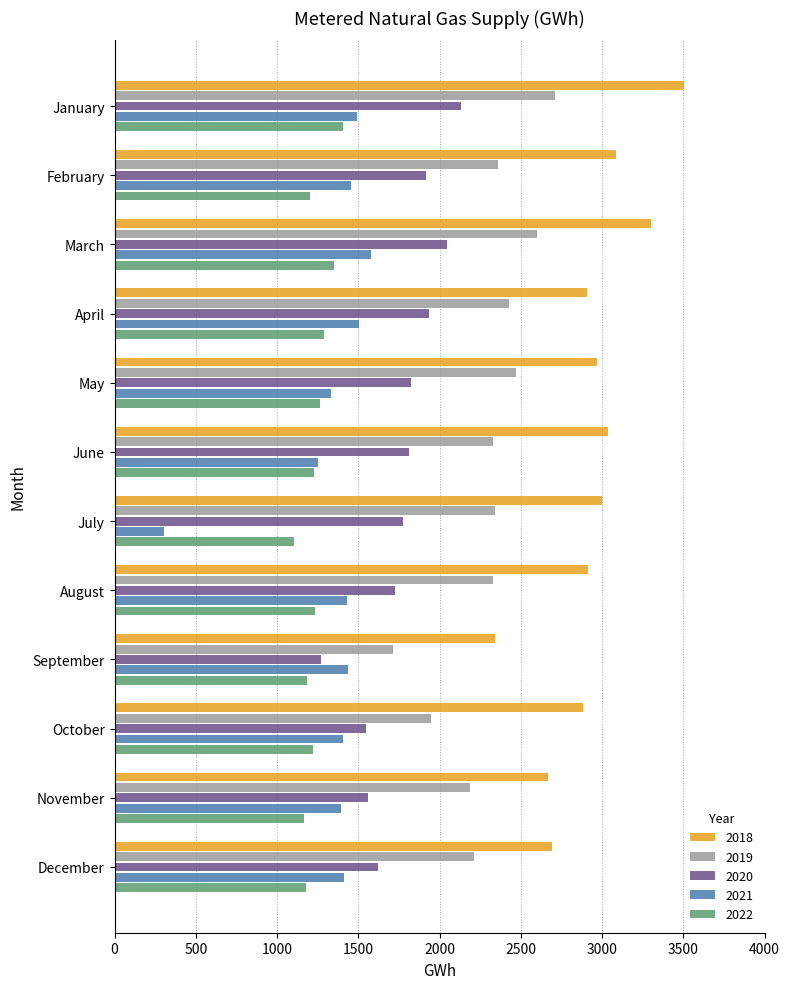

Which series changed the most between April and July?

2021